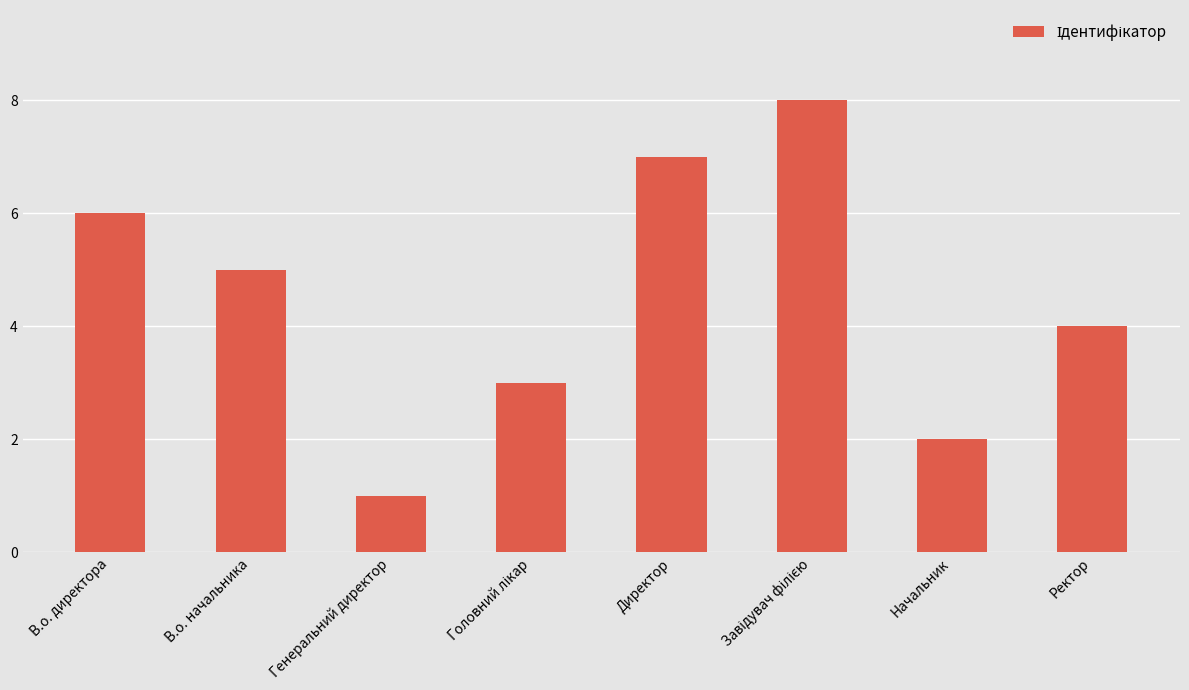

Does the chart contain stacked bars?

No